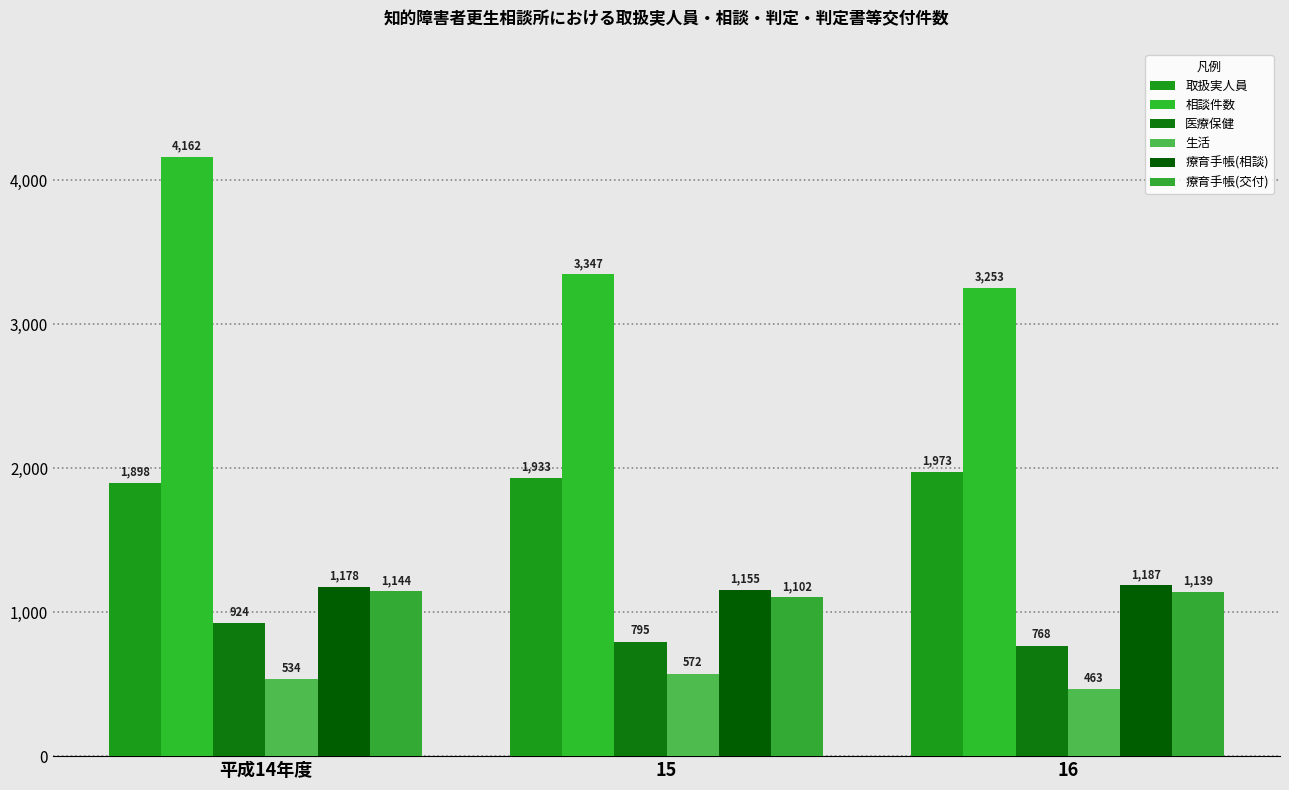

Where is 療育手帳(相談) nearest to the value 1171?

平成14年度